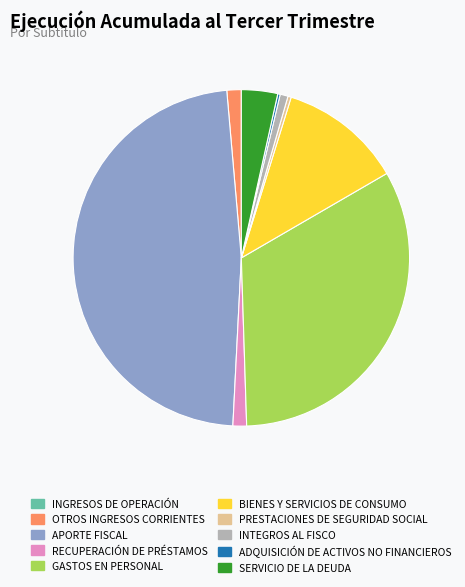

Which slice is the largest?

APORTE FISCAL